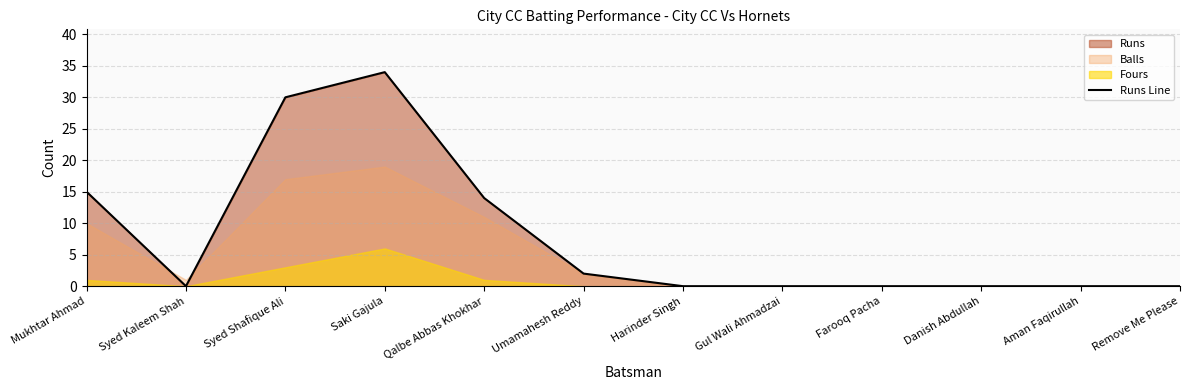

Which label corresponds to the largest value in the chart?

Saki Gajula